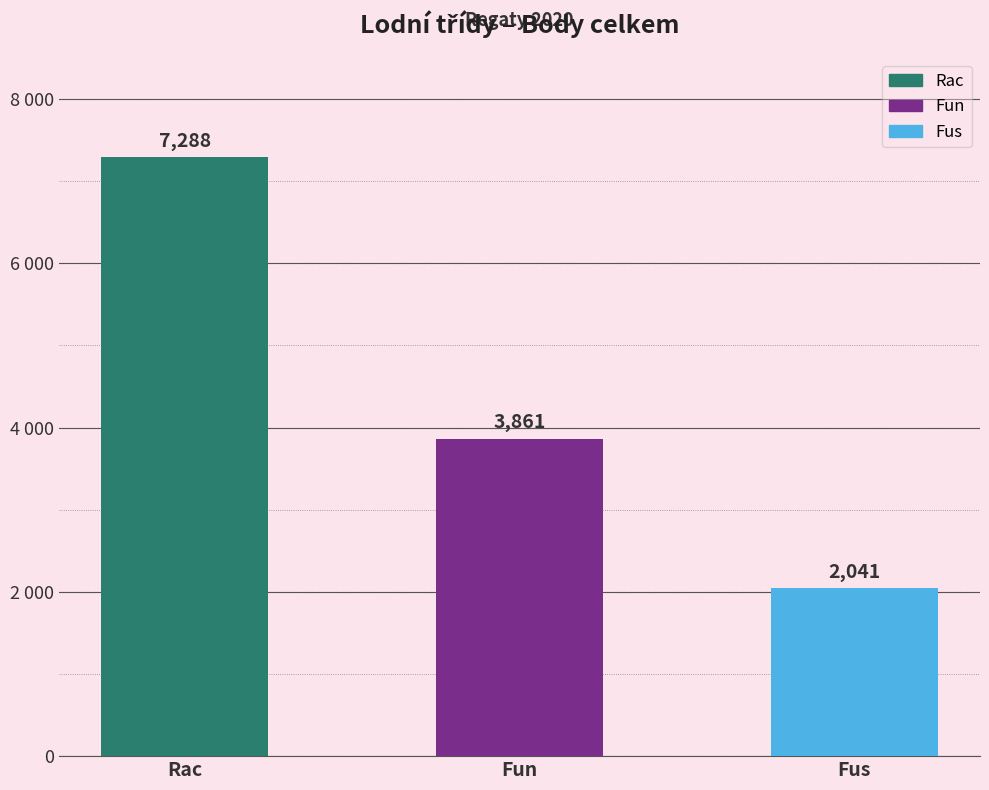

Between Fun (Nechranická) and Fus (MČR FUS), which series saw the biggest shift?

Body